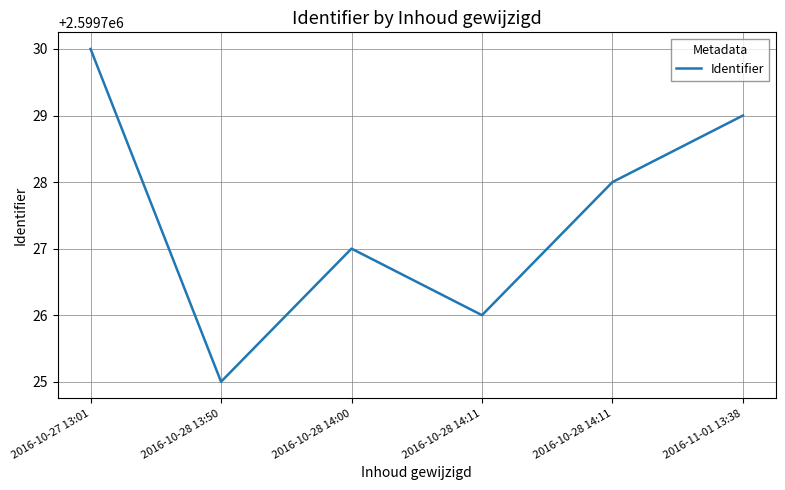

What is the difference between the values at 2016-10-28 14:00 and 2016-11-01 13:38?

2